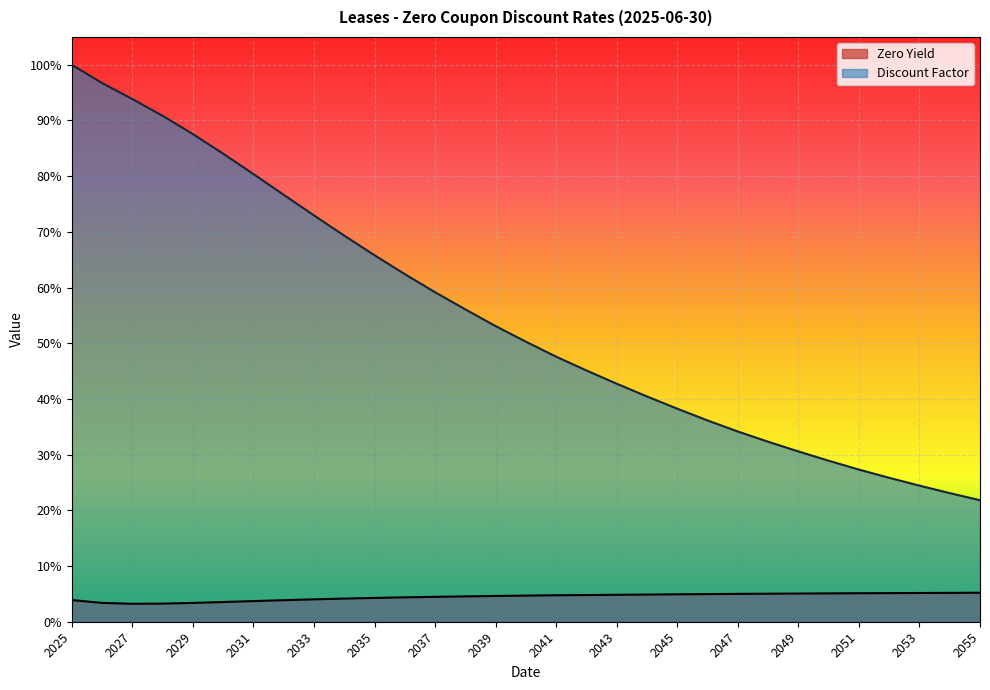

Reading left to right, list all the values displayed in this chart.

Zero Yield: 2025=0.0	2026=0.0	2027=0.0	2028=0.0	2029=0.0	2030=0.0	2031=0.0	2032=0.0	2033=0.0	2034=0.0	2035=0.0	2036=0.0	2037=0.0	2038=0.0	2039=0.0	2040=0.0	2041=0.0	2042=0.0	2043=0.0	2044=0.0	2045=0.0	2046=0.0	2047=0.1	2048=0.1	2049=0.1	2050=0.1	2051=0.1	2052=0.1	2053=0.1	2054=0.1	2055=0.1
Discount Factor: 2025=1.0	2026=1.0	2027=0.9	2028=0.9	2029=0.9	2030=0.8	2031=0.8	2032=0.8	2033=0.7	2034=0.7	2035=0.7	2036=0.6	2037=0.6	2038=0.6	2039=0.5	2040=0.5	2041=0.5	2042=0.5	2043=0.4	2044=0.4	2045=0.4	2046=0.4	2047=0.3	2048=0.3	2049=0.3	2050=0.3	2051=0.3	2052=0.3	2053=0.2	2054=0.2	2055=0.2